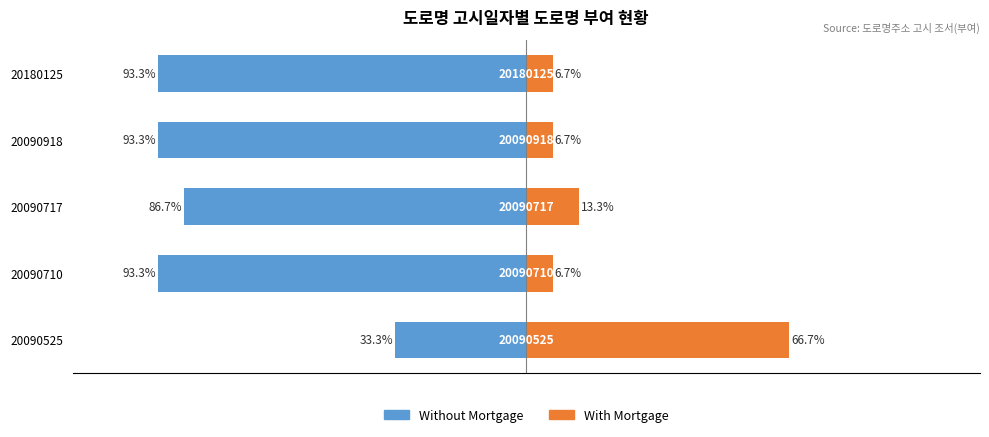

What is the sum of all With Mortgage values?

100.0